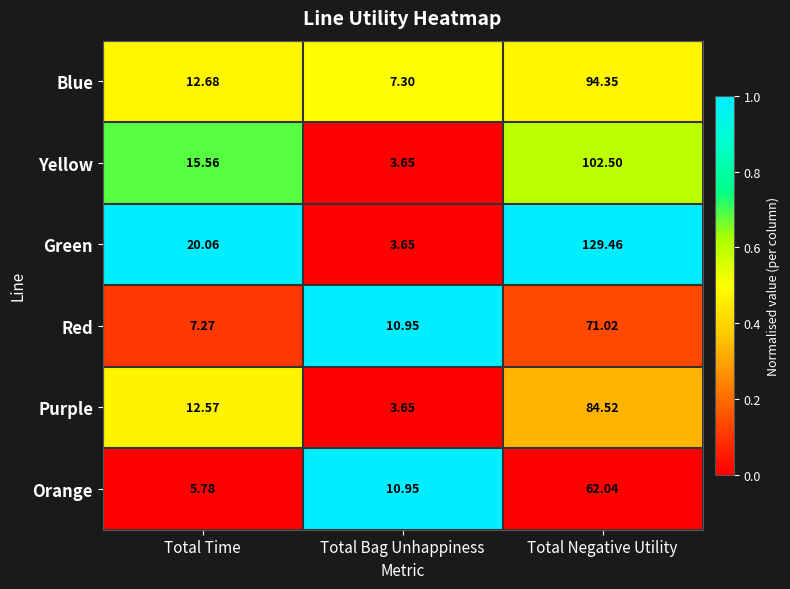

At which category does the chart reach its minimum across all series?

Total Bag Unhappiness